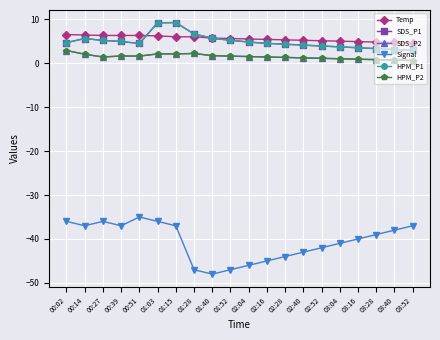

At 01:28, list the series in order from smallest to largest.

Signal, SDS_P2, HPM_P2, Temp, SDS_P1, HPM_P1